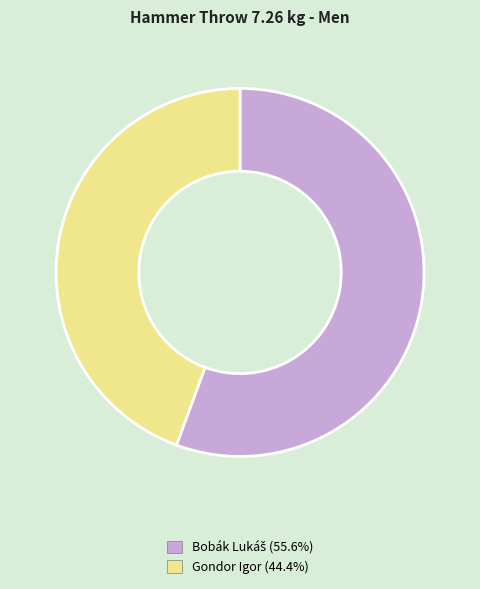

Which slice is the smallest?

Gondor Igor